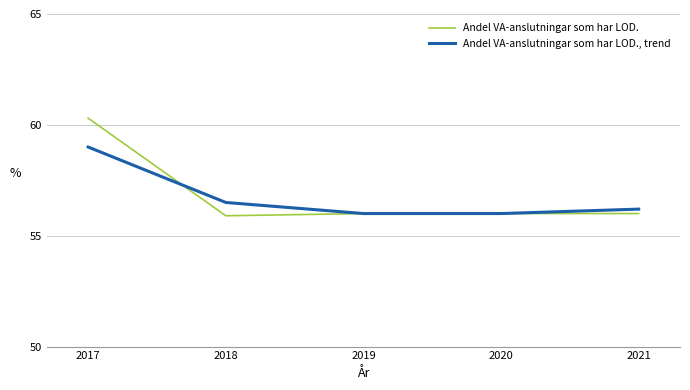

What is the maximum value for Andel VA-anslutningar som har LOD., trend?

59.0